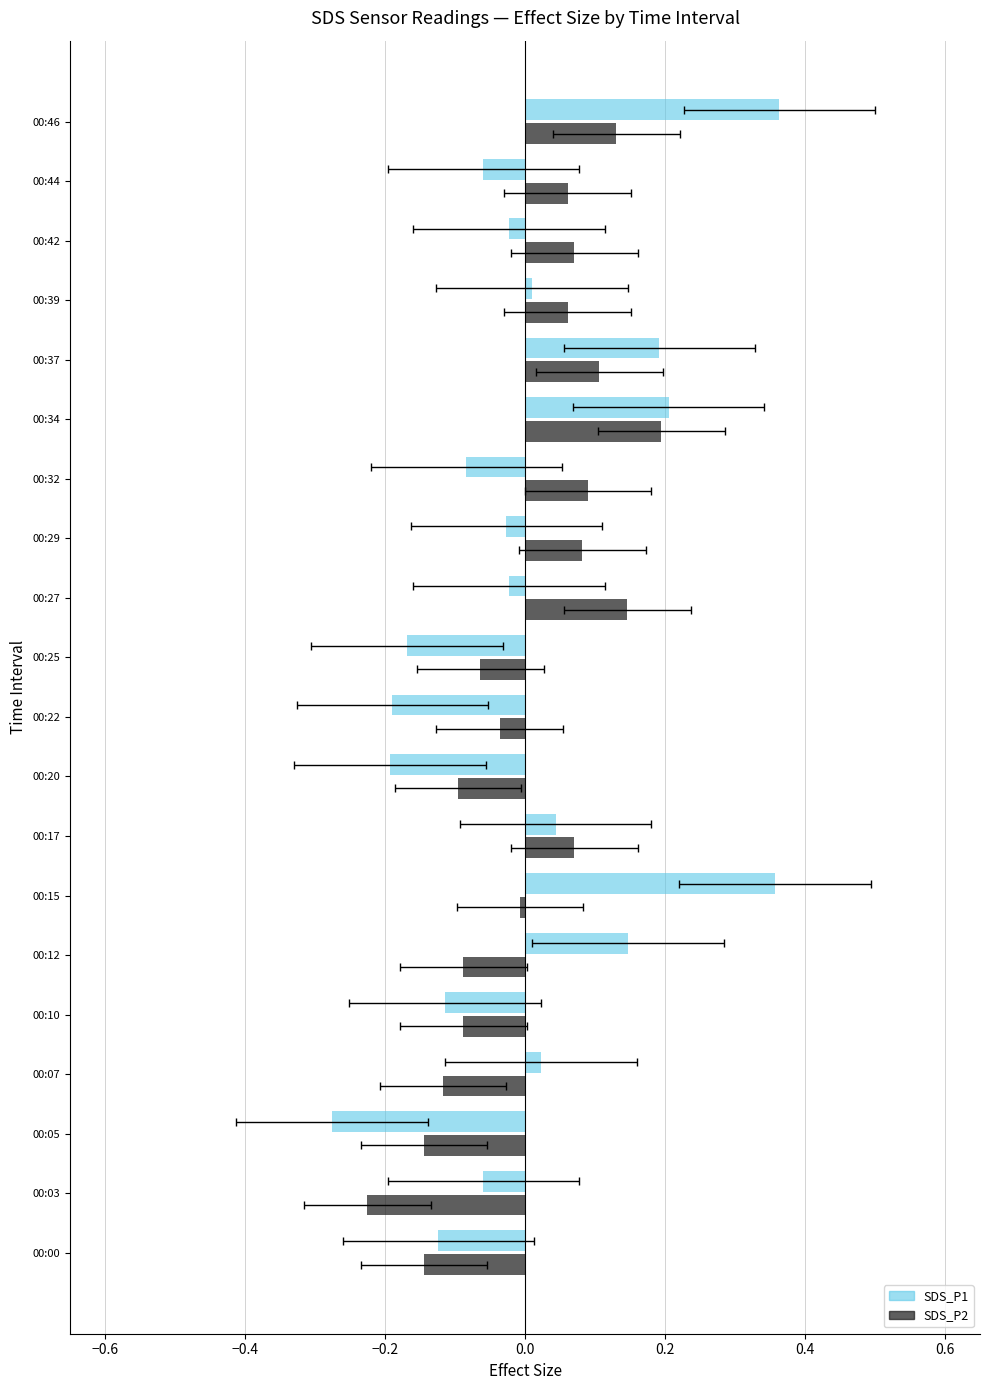

Is it true that SDS_P1 equals -0.0 at 00:32?

False